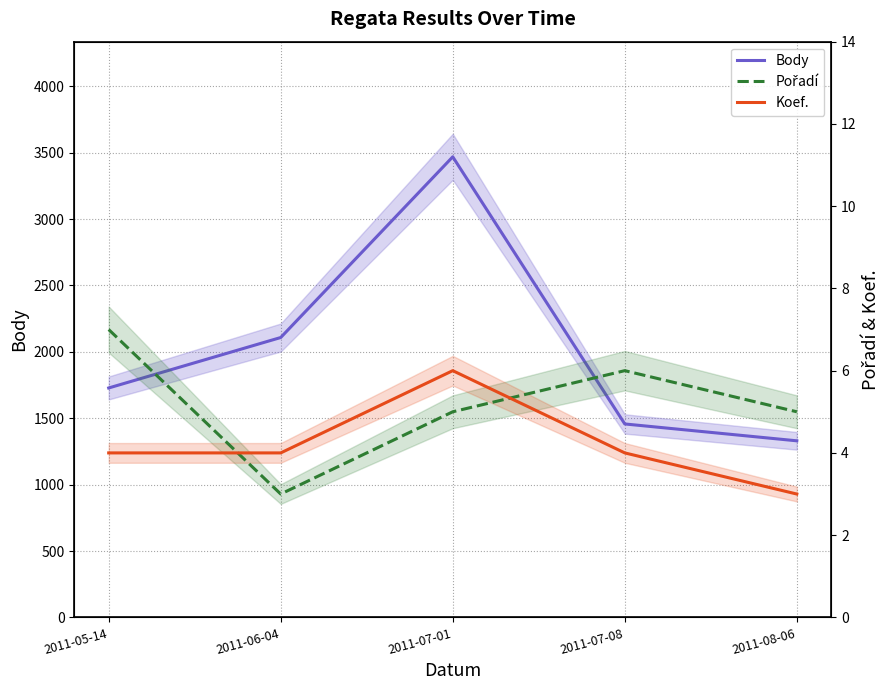

How many Koef. values are between 4 and 5?

3